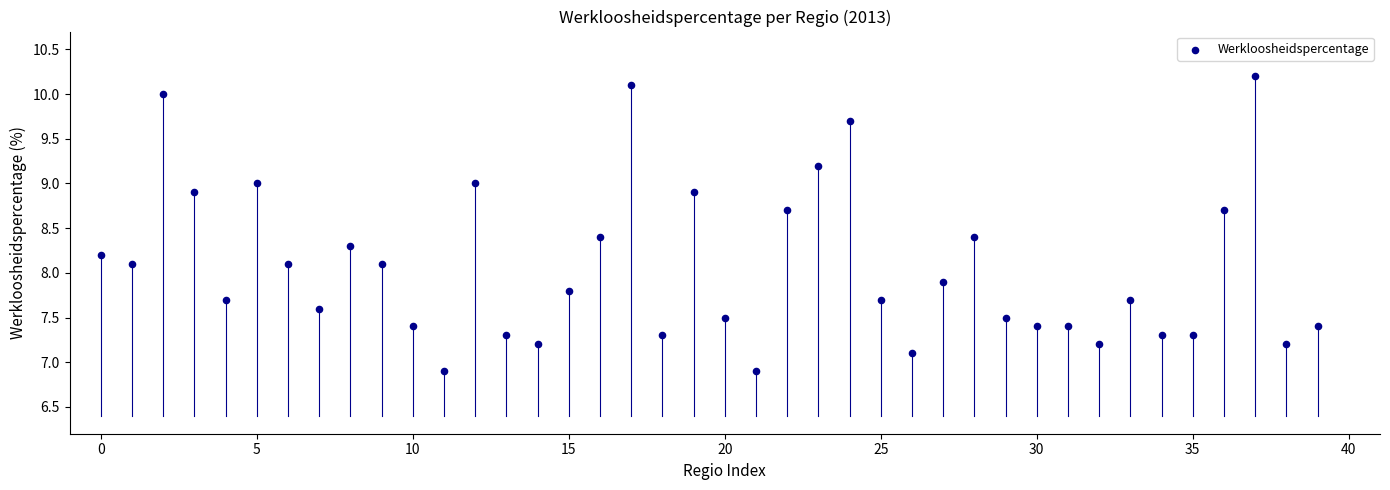

What is the range of Y values (max minus min)?

3.3